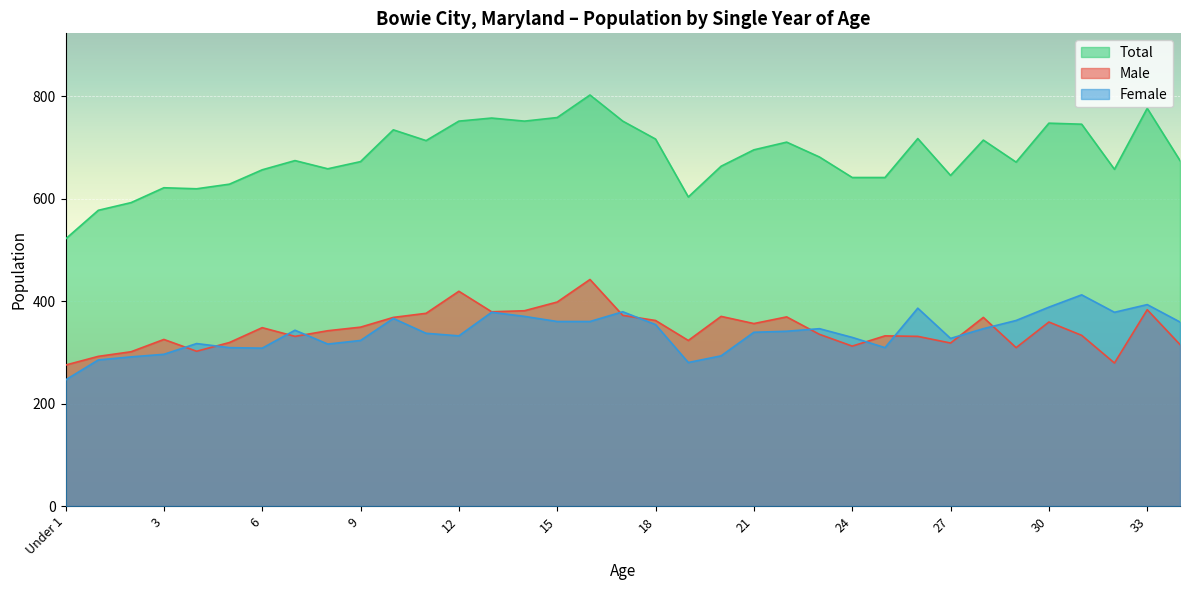

Reading left to right, what are all the values shown in this chart?

Male: 275	292	301	325	302	319	348	331	342	349	368	376	419	379	381	398	442	372	362	323	370	356	369	335	312	332	331	318	368	309	359	333	279	383	315
Female: 246	285	291	296	317	309	308	343	316	323	366	337	332	378	370	360	360	379	354	280	293	339	341	346	329	309	386	327	346	362	388	412	378	393	359
Total: 521	577	592	621	619	628	656	674	658	672	734	713	751	757	751	758	802	751	716	603	663	695	710	681	641	641	717	645	714	671	747	745	657	776	674